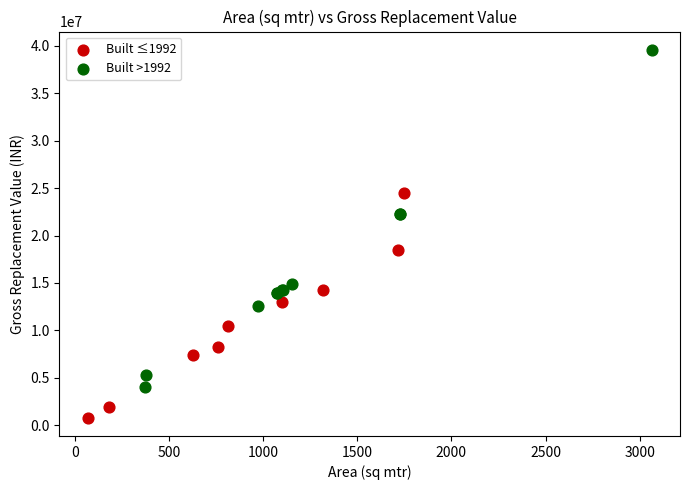

Which series contains the highest Y value?

Built >1992